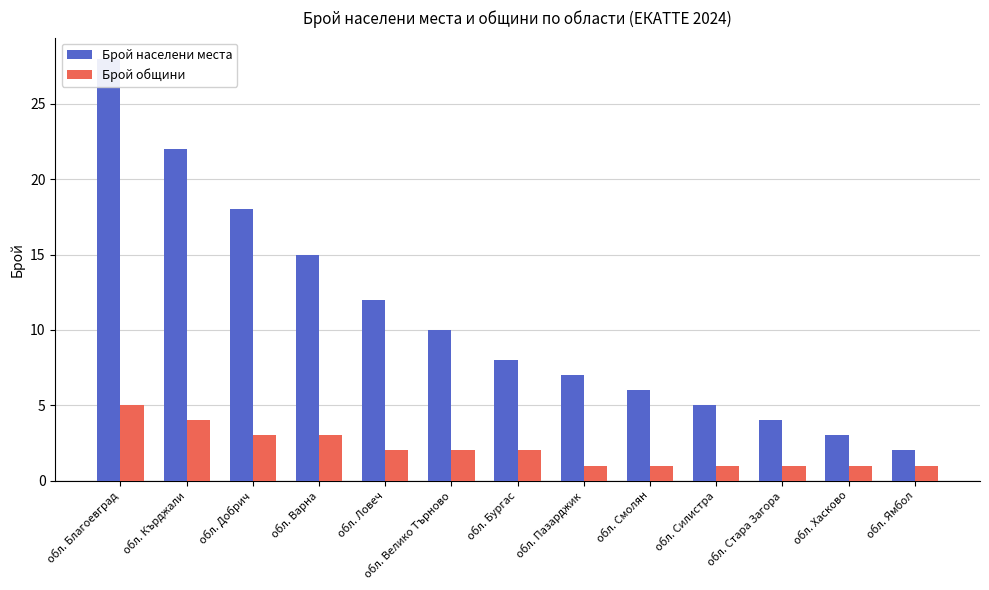

The Брой общини series shows 1 at обл. Смолян. True or false?

True